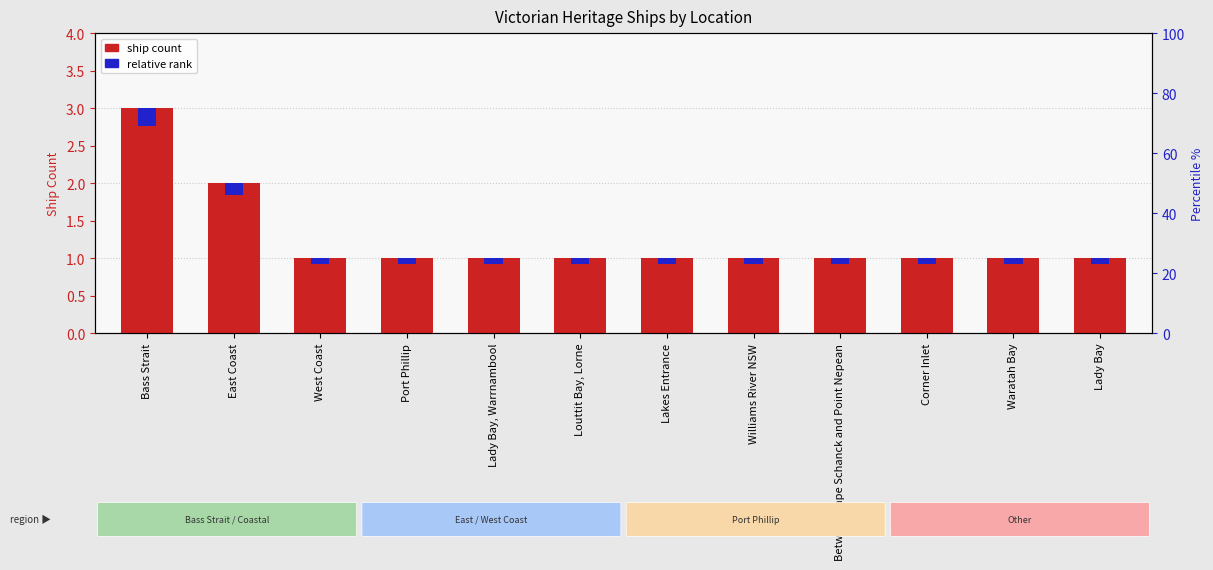

What is the difference between the maximum and second lowest values in the ship count series?

2.0